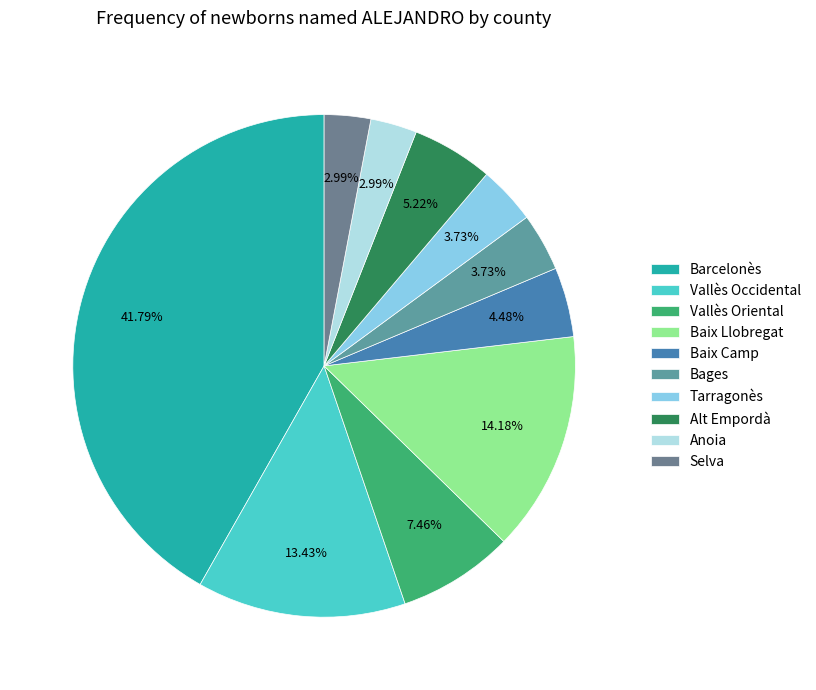

Count the number of slices in the pie.

10